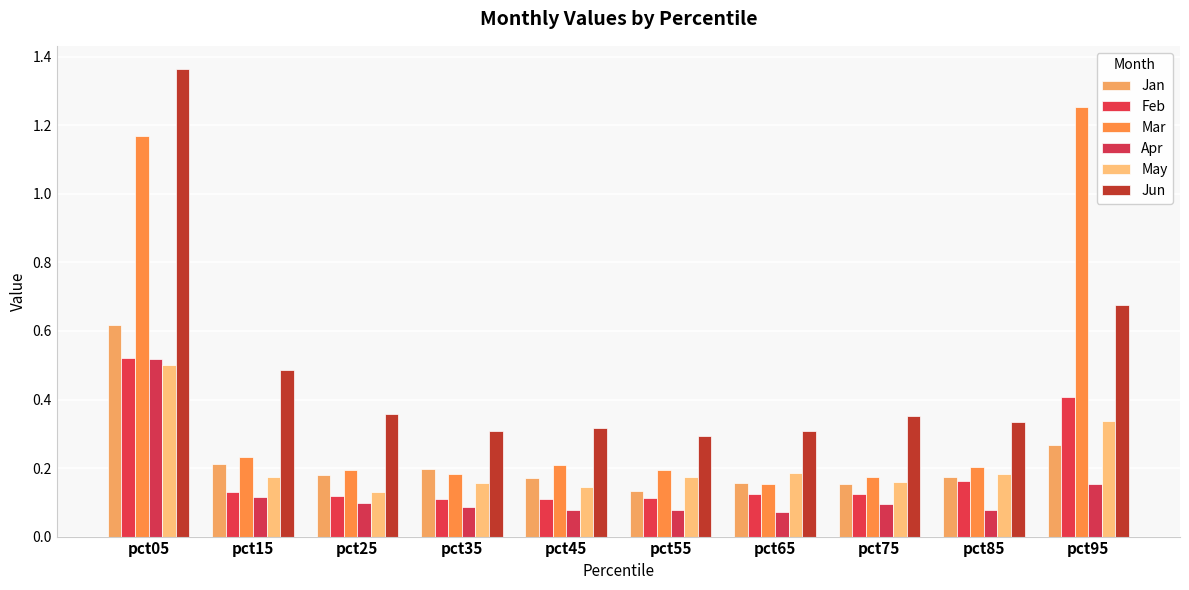

Which category has the lowest value across all series?

pct65